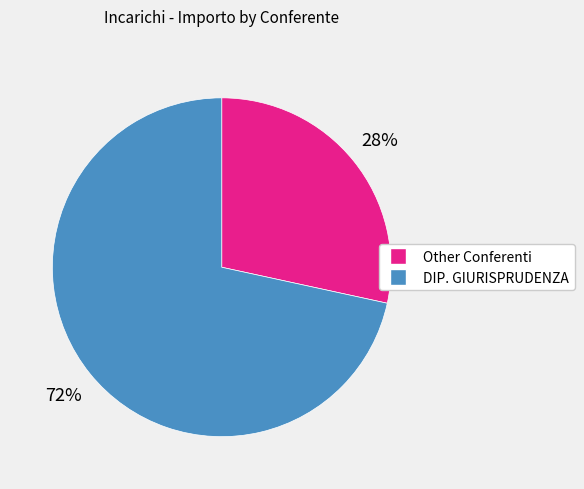

How many slices are in this pie chart?

2